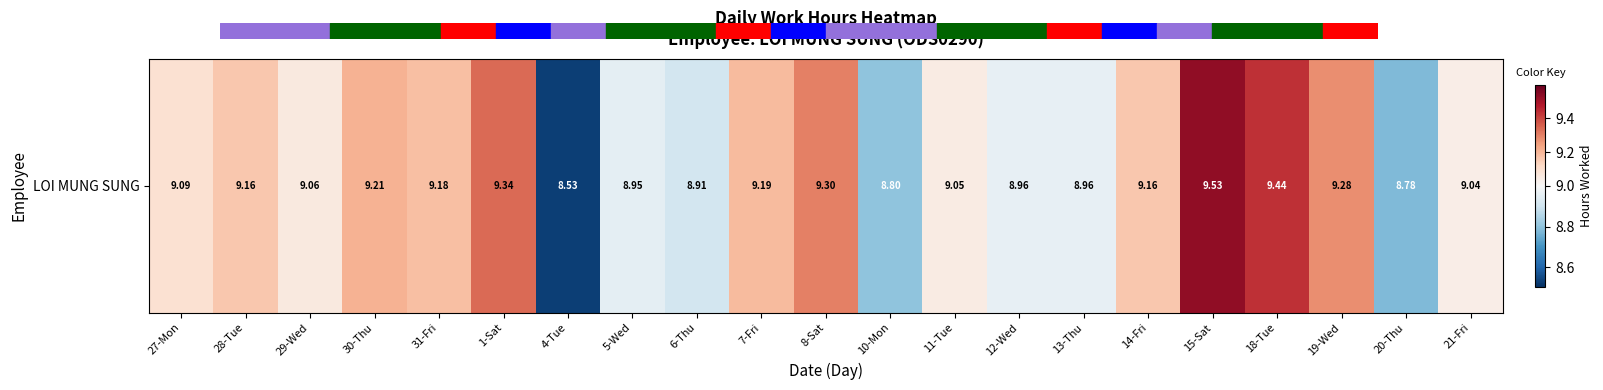

List the labels in order of value, smallest first.

4-Tue, 20-Thu, 10-Mon, 6-Thu, 5-Wed, 12-Wed, 13-Thu, 21-Fri, 11-Tue, 29-Wed, 27-Mon, 28-Tue, 14-Fri, 31-Fri, 7-Fri, 30-Thu, 19-Wed, 8-Sat, 1-Sat, 18-Tue, 15-Sat